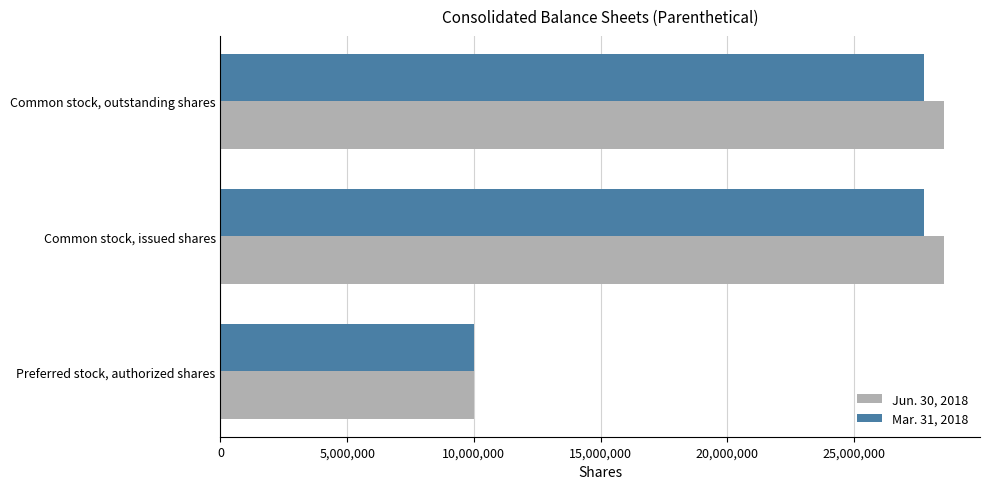

What is the difference between the maximum and minimum values in the Mar. 31, 2018 series?

17753365